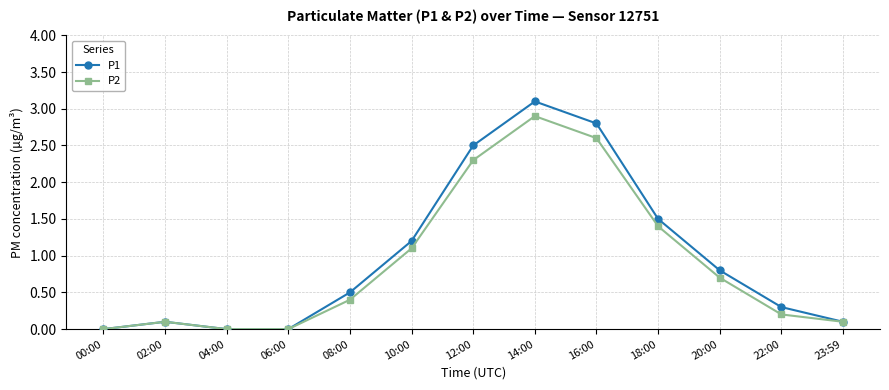

True or false: P1 has a value of 0.0 at 04:00.

True